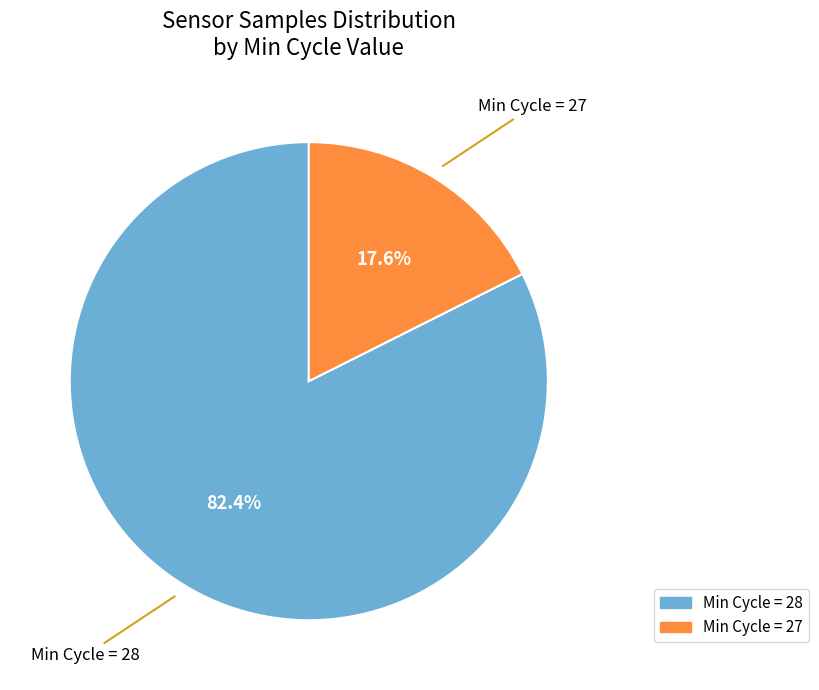

How many slices are in this pie chart?

2